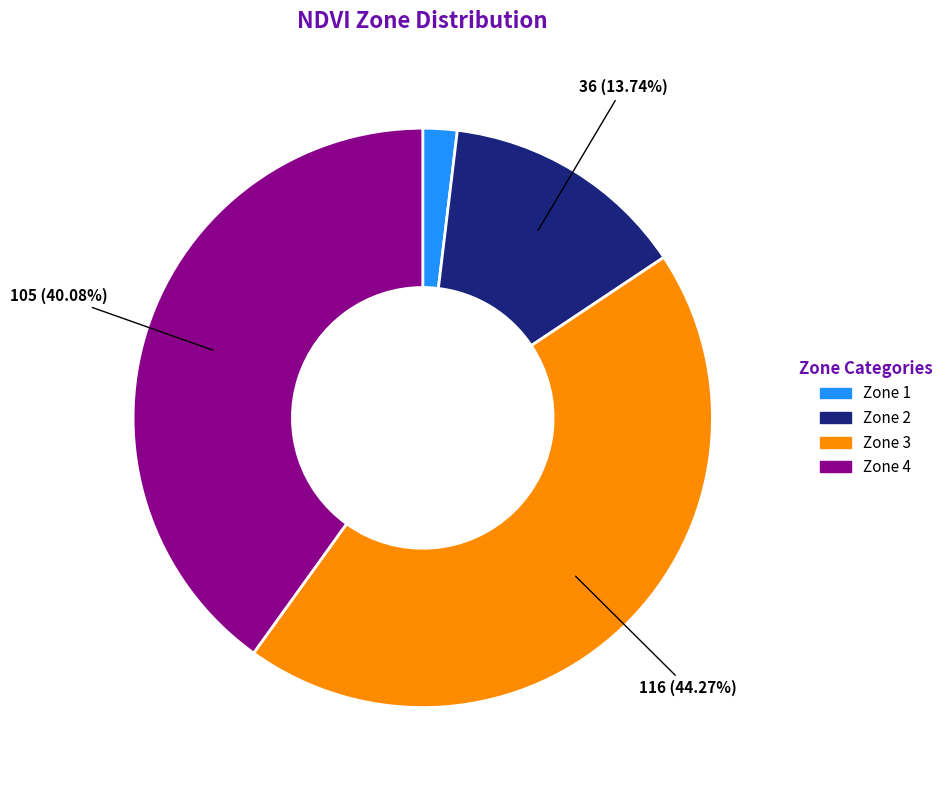

How many slices are in this pie chart?

4